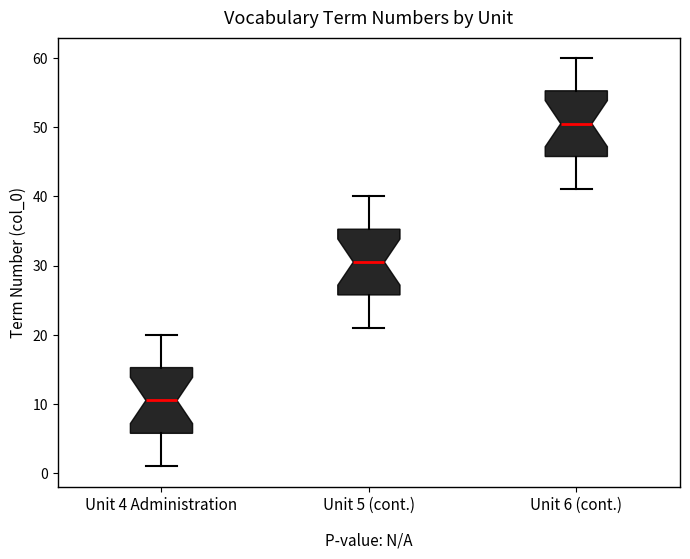

Reading left to right, transcribe this box plot: for each box, give where its median line is, the range the box spans, and where its two whiskers end, as read against the y-axis. The values are not printed on the chart, so give them approximately, as read against the axis.

Unit 4 Administration: median 11, box 6 to 15, whiskers 1 to 20
Unit 5 (cont.): median 31, box 26 to 35, whiskers 21 to 40
Unit 6 (cont.): median 51, box 46 to 55, whiskers 41 to 60